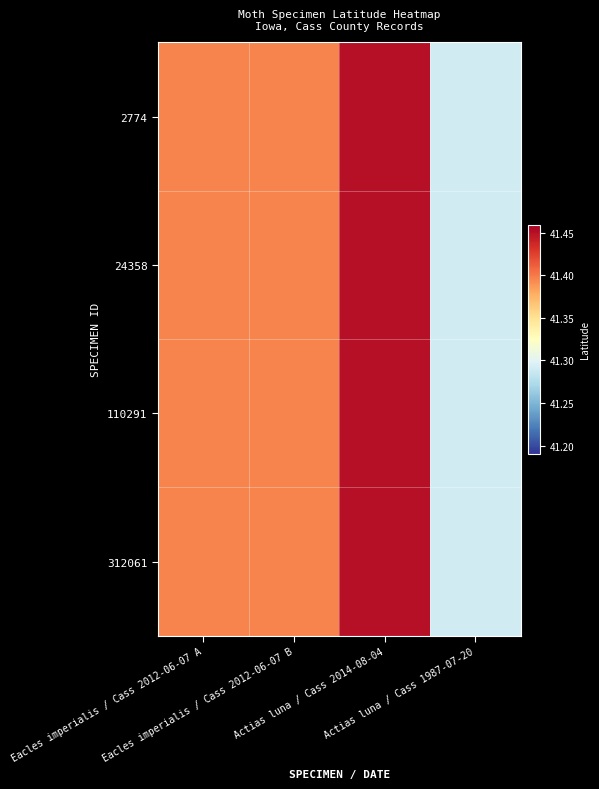

At which category is the sum across all series the highest?

Actias luna / Cass 2014-08-04